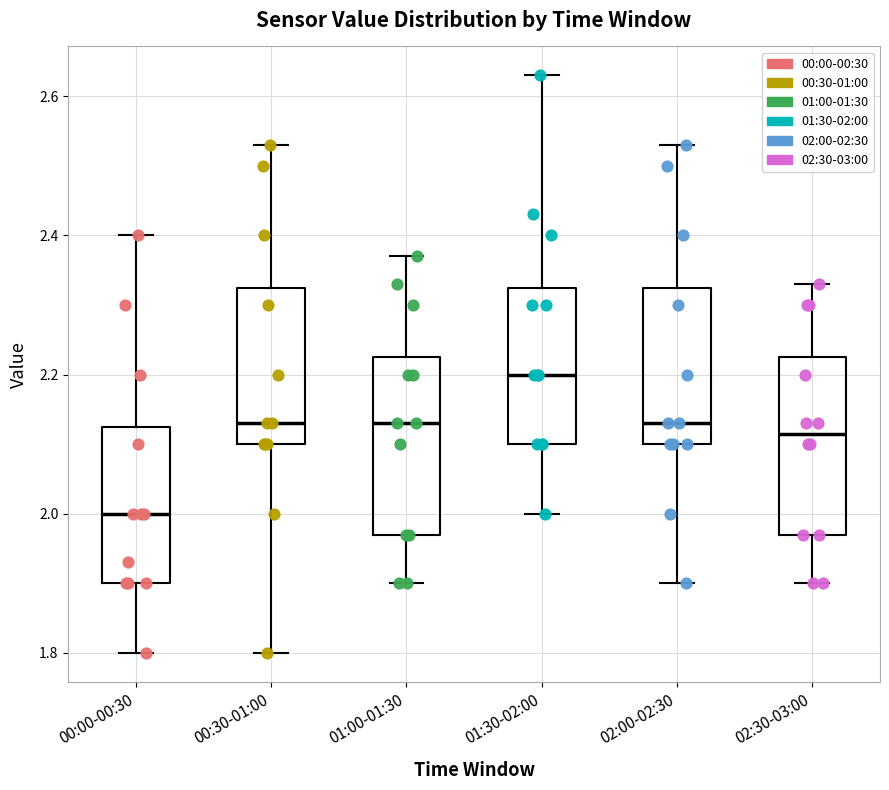

Where is the lower edge of the box for 00:30-01:00 on the y-axis? The values are not printed on the chart, so give them approximately, as read against the axis.

2.10